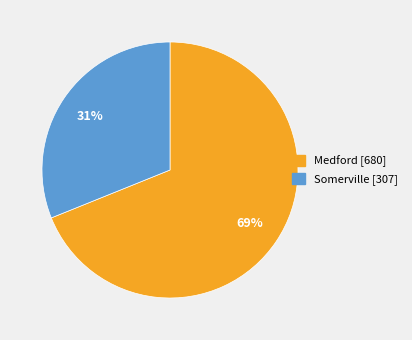

Which category accounts for the majority?

Medford